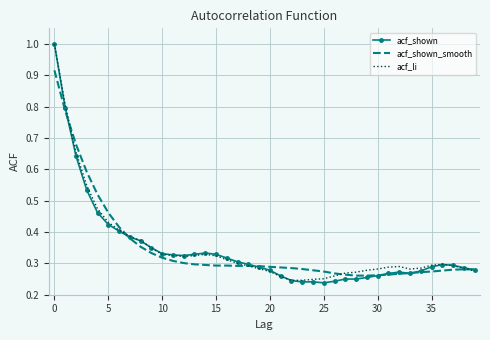

What is the maximum value for acf_li?

1.0